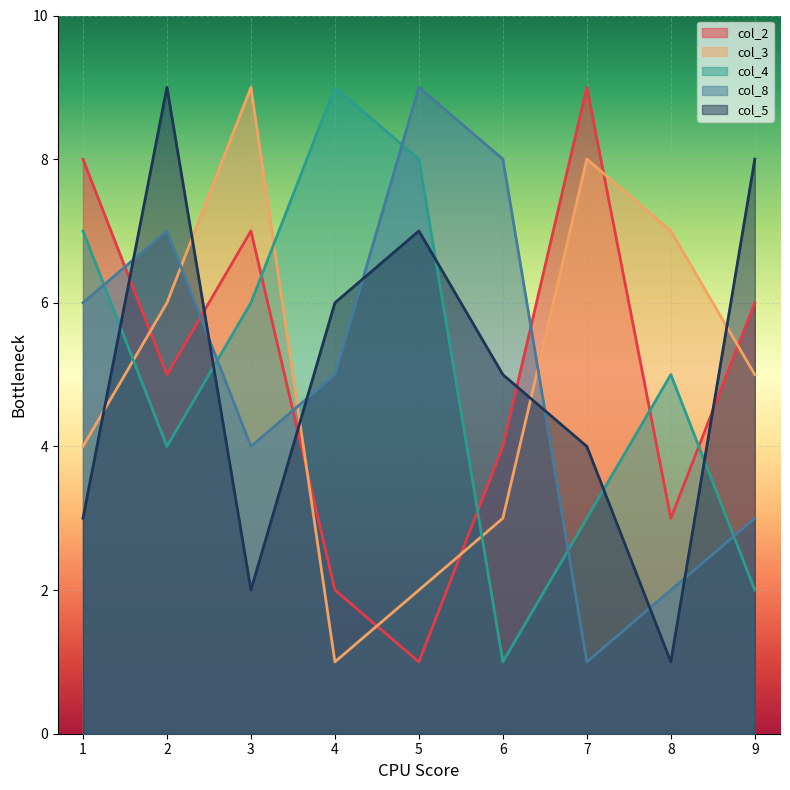

How many lines are shown in the chart?

5